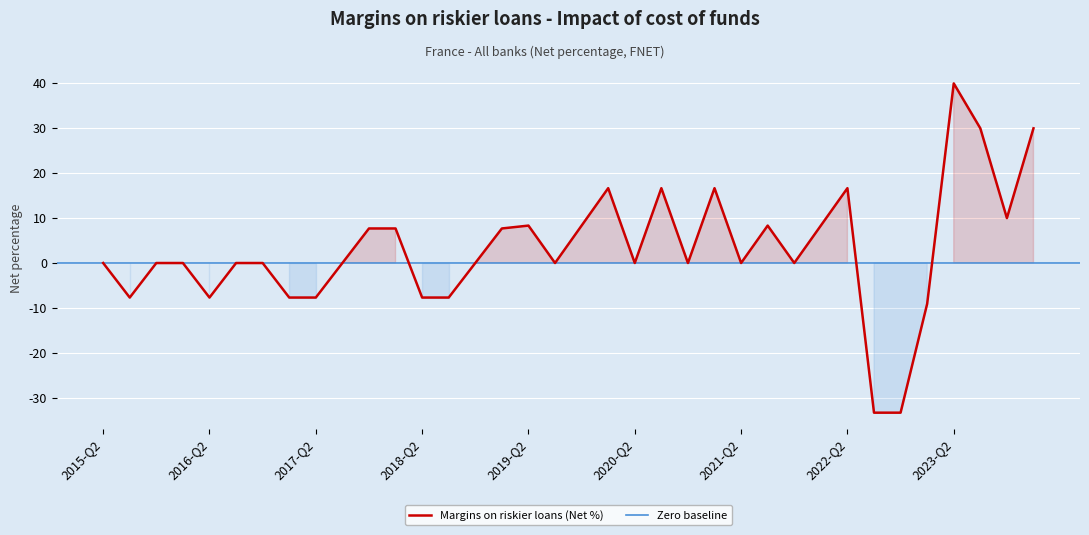

The chart shows a value of -12.6 at 2016-Q2. True or false?

False